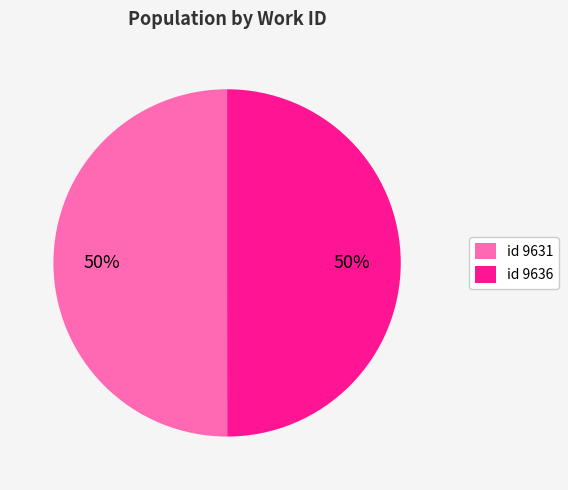

To the nearest percent, what percentage of the pie is id 9636?

50%